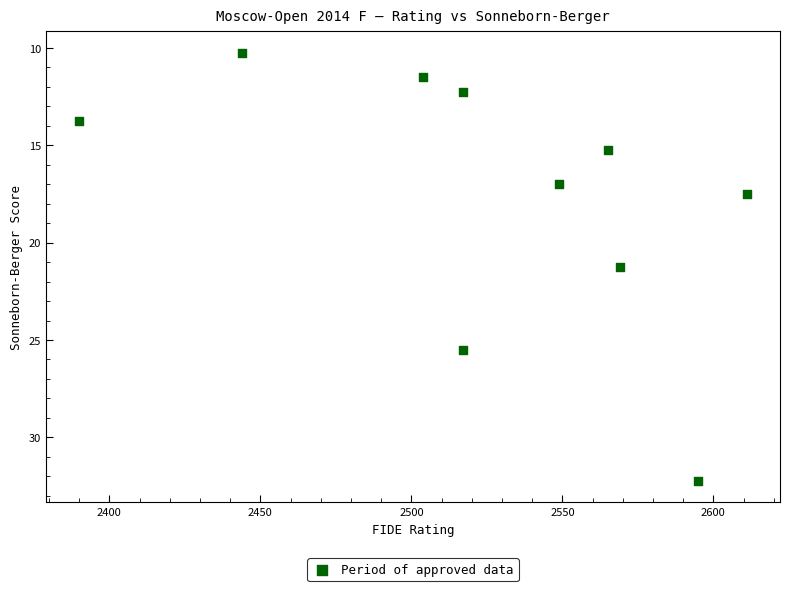

What is the range of Y values (max minus min)?

22.0